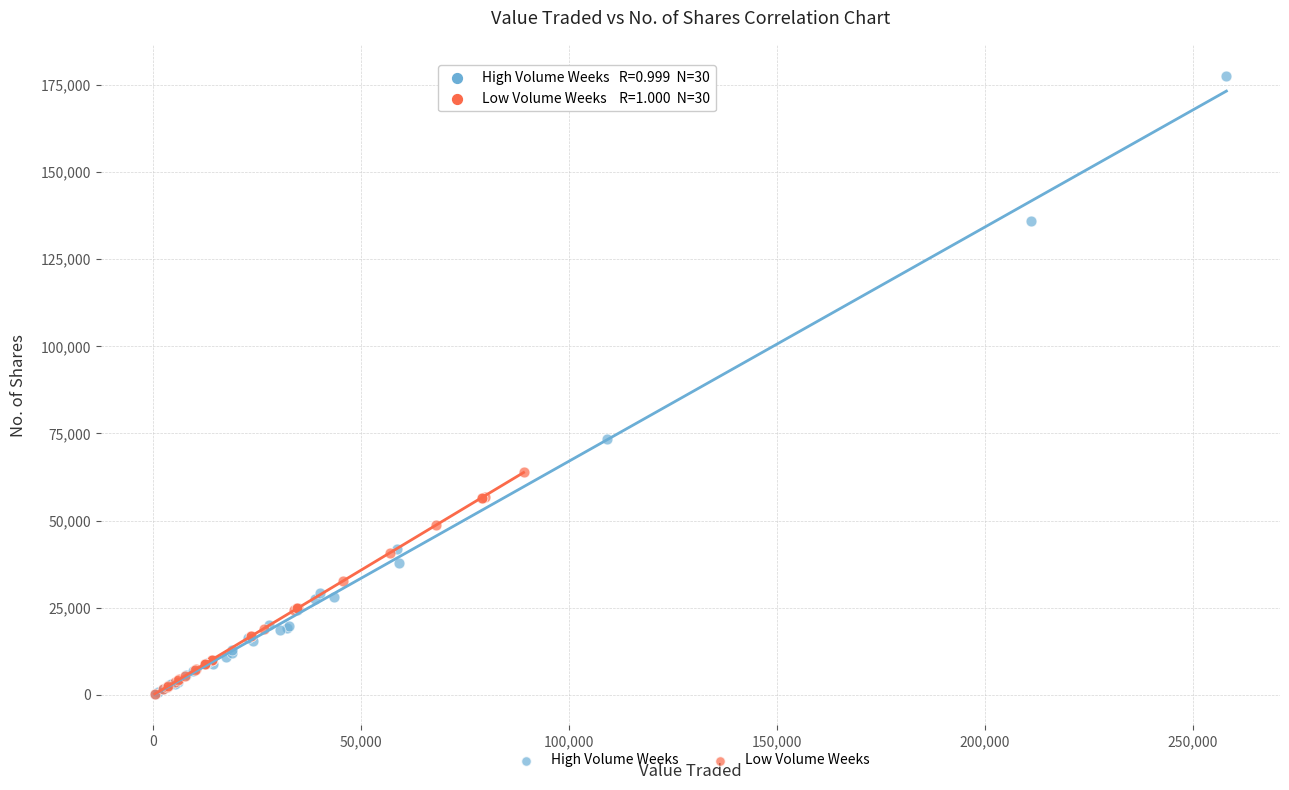

Which series has the widest spread of Y values?

High Volume Weeks